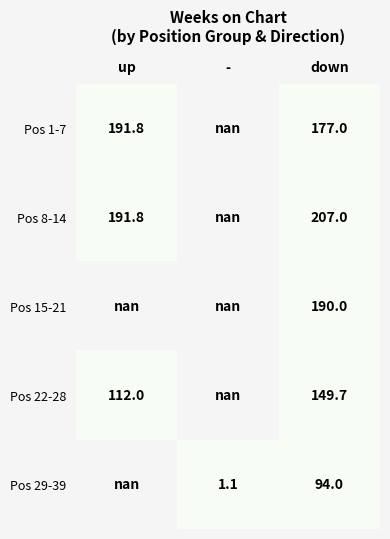

The Pos 15-21 series shows 263.5 at down. True or false?

False